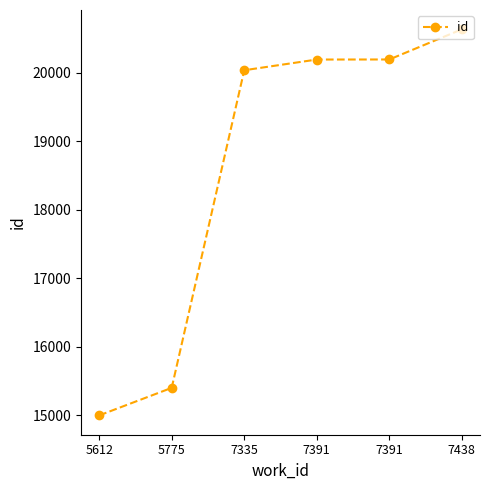

What is the greatest value displayed?

20630